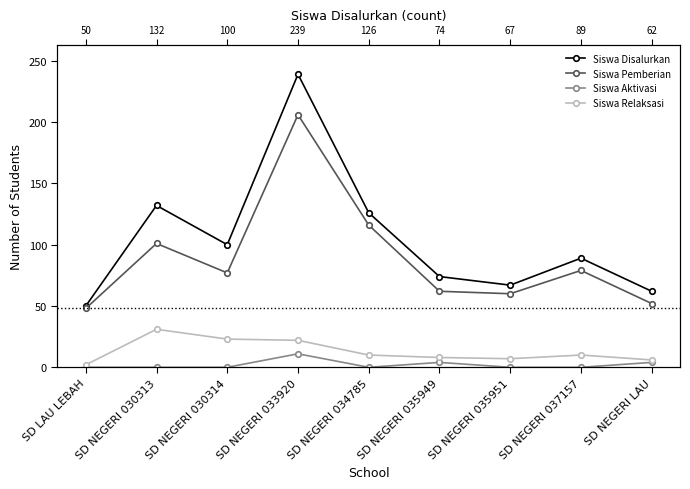

How many interior local valleys does the Siswa Relaksasi series have?

1